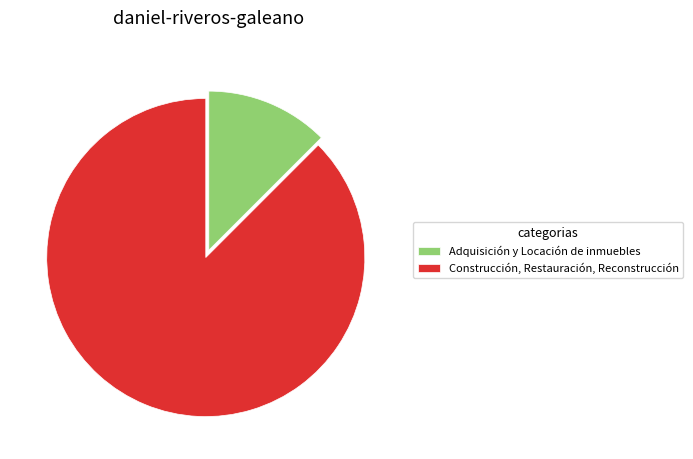

Is it true that Construcción, Restauración, Reconstrucción is 73% of the pie?

False